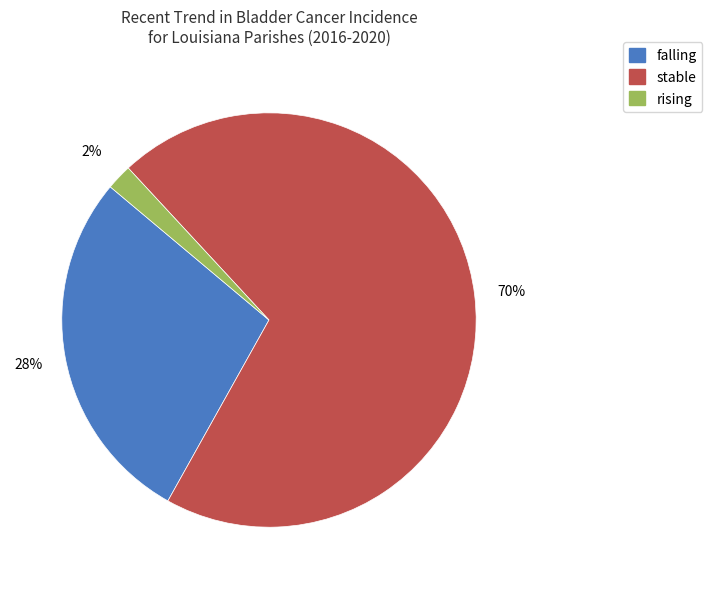

What is the smallest slice in the pie chart?

rising